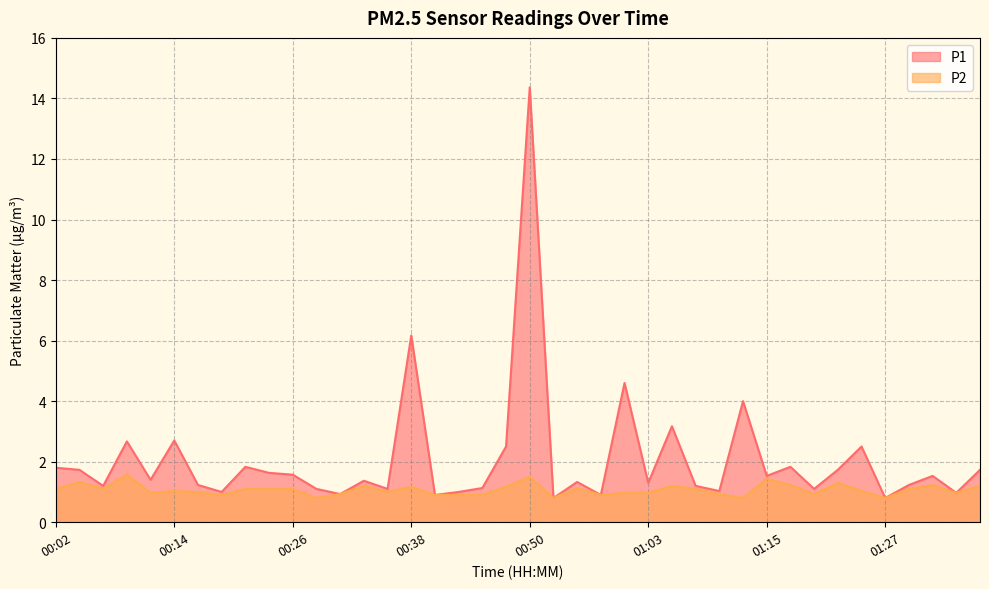

What is the sum of all P2 values?

42.8